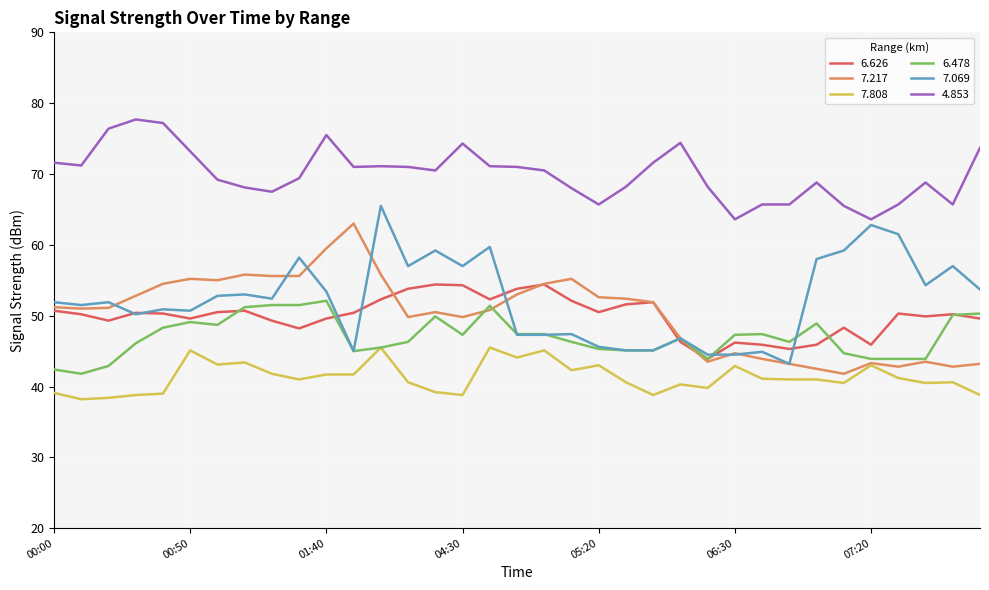

Which series has the largest total across all categories?

4.853